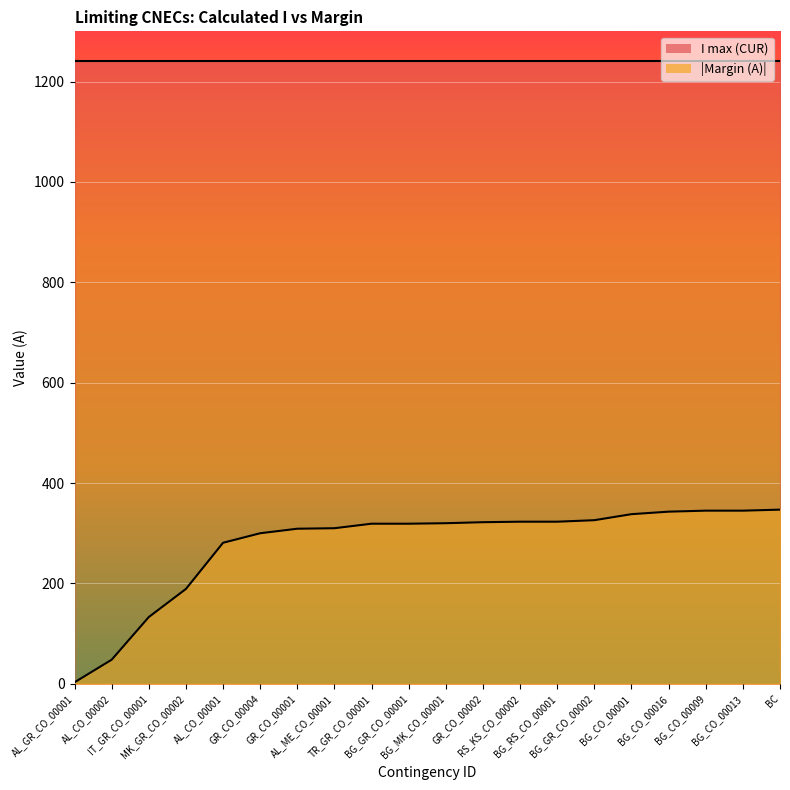

At which category does the chart reach its peak across all series?

BC